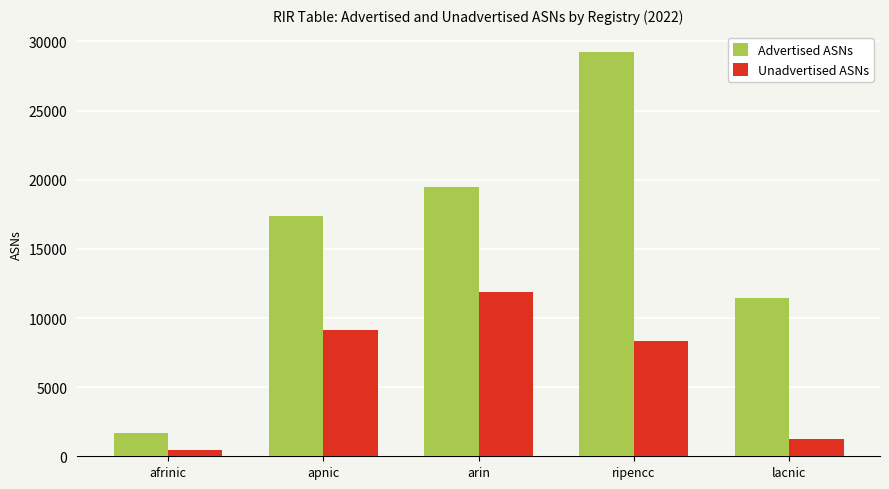

True or false: Advertised ASNs has a value of 19439 at arin.

True